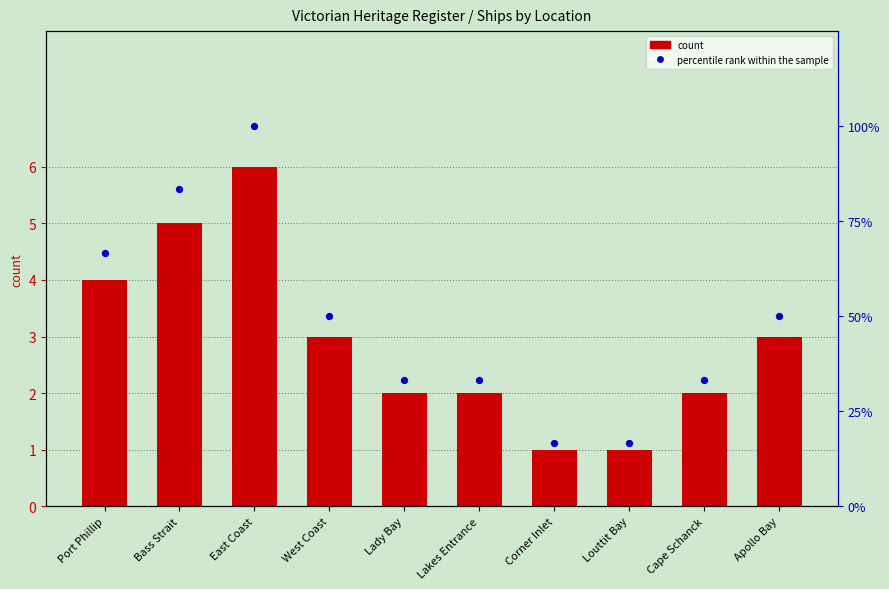

What is the total value across all series at Louttit Bay?

17.7